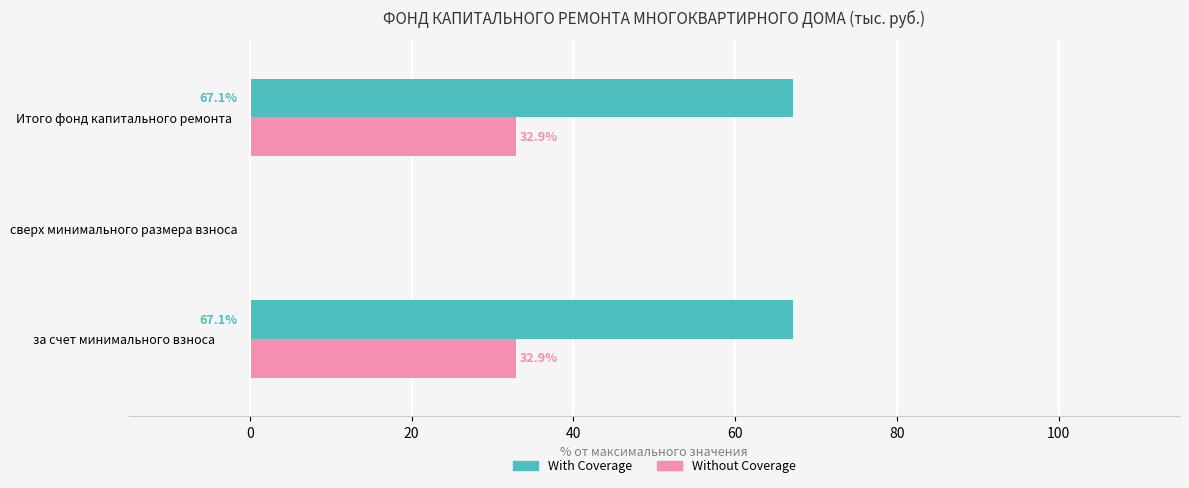

What are all the series names shown in the legend?

With Coverage, Without Coverage